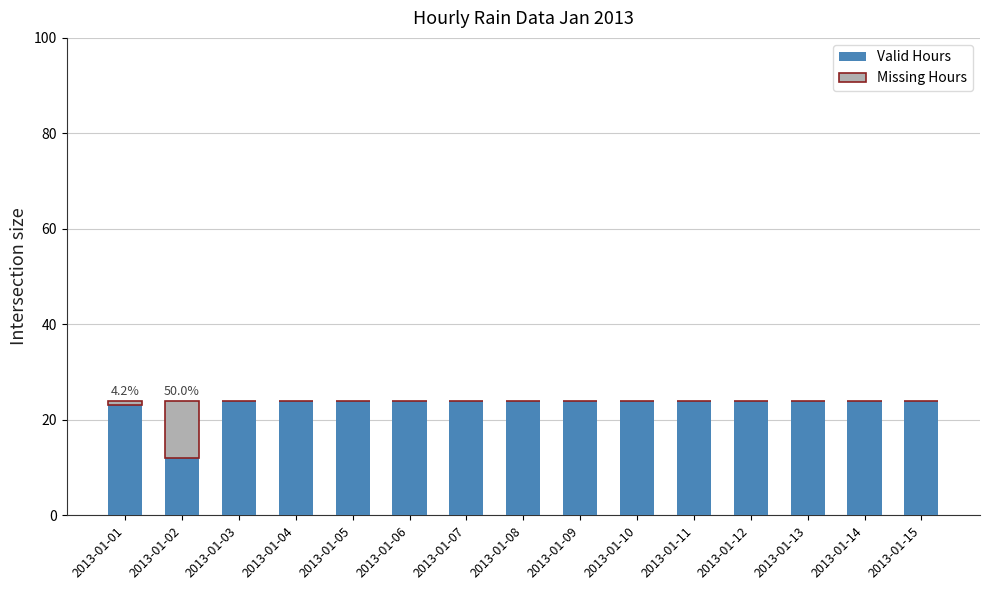

What is the maximum value for Valid Hours?

24